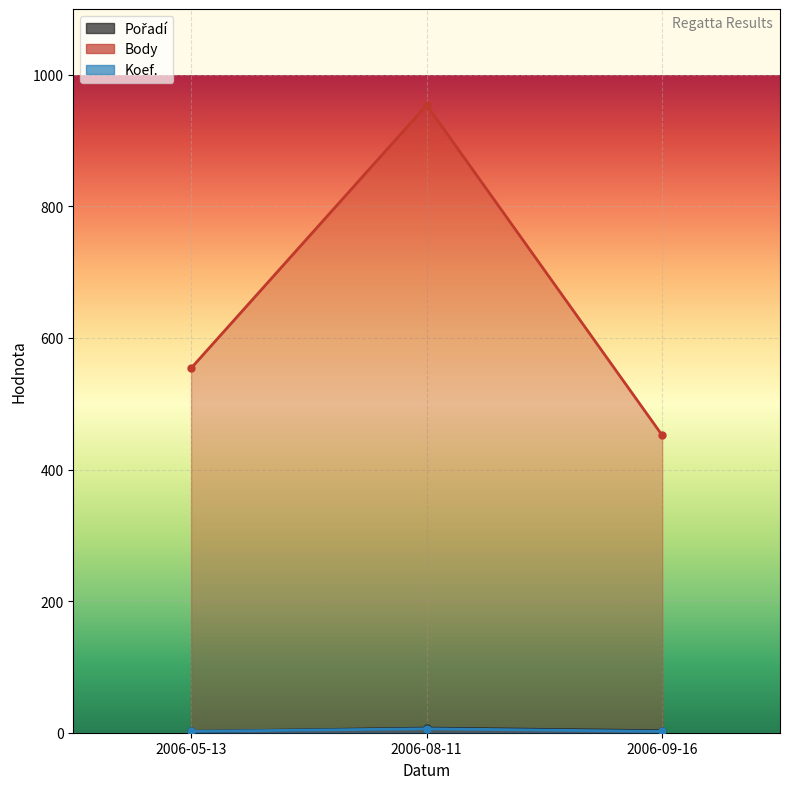

What position from the right is 2006-08-11?

2